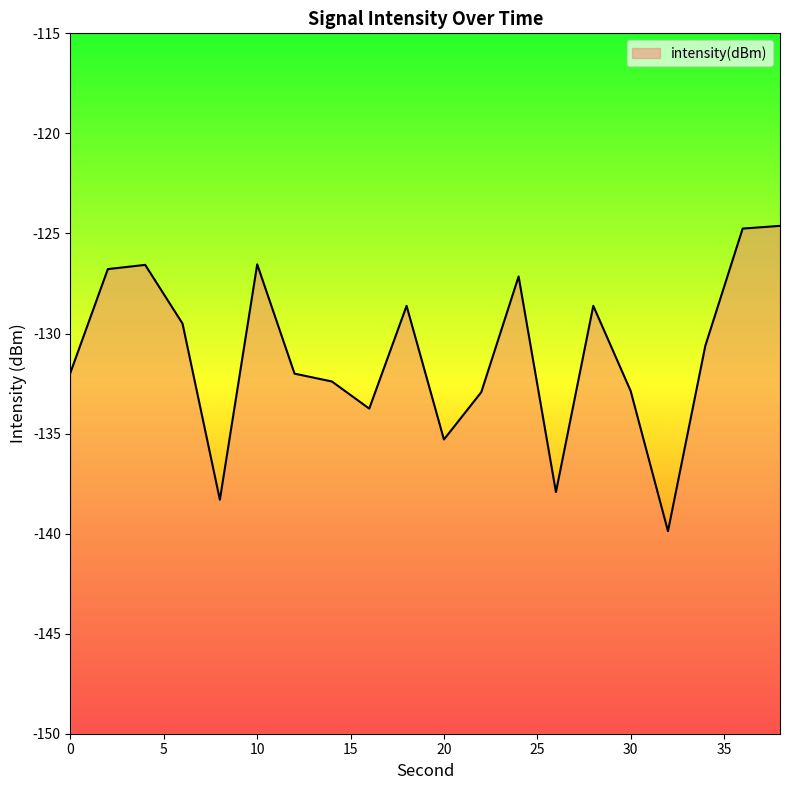

Reading left to right, transcribe all the data shown in this chart.

0=-131.9	2=-126.8	4=-126.6	6=-129.5	8=-138.3	10=-126.5	12=-132.0	14=-132.4	16=-133.8	18=-128.6	20=-135.3	22=-132.9	24=-127.1	26=-137.9	28=-128.6	30=-132.9	32=-139.9	34=-130.6	36=-124.8	38=-124.6